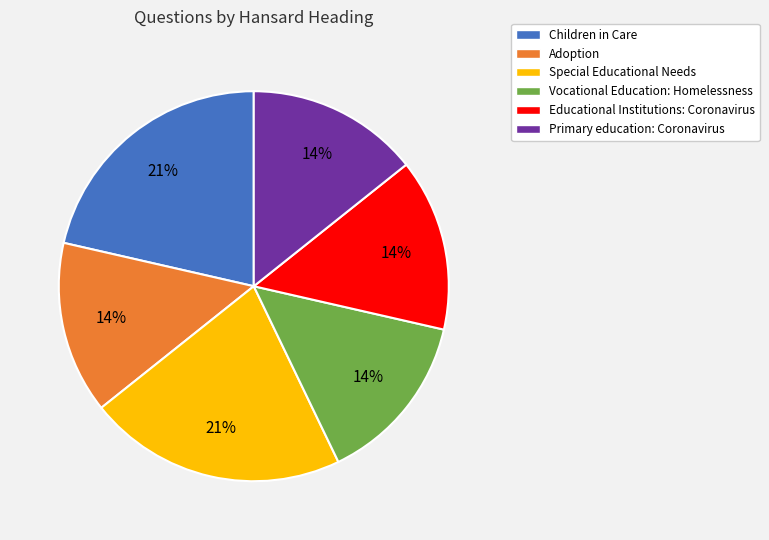

Does Children in Care represent more than half of the total?

No